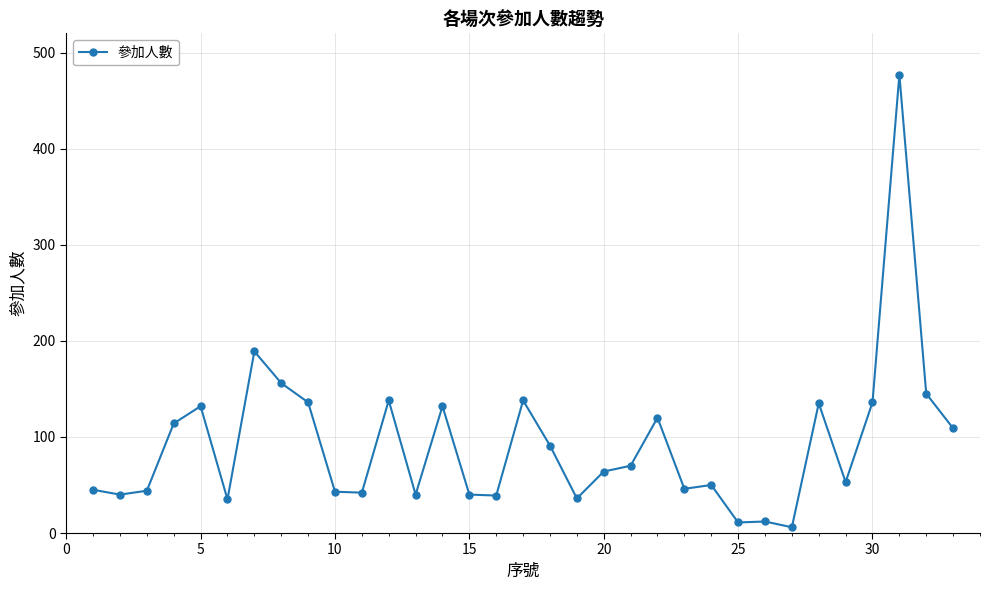

What is the difference between the maximum and second lowest values?

466